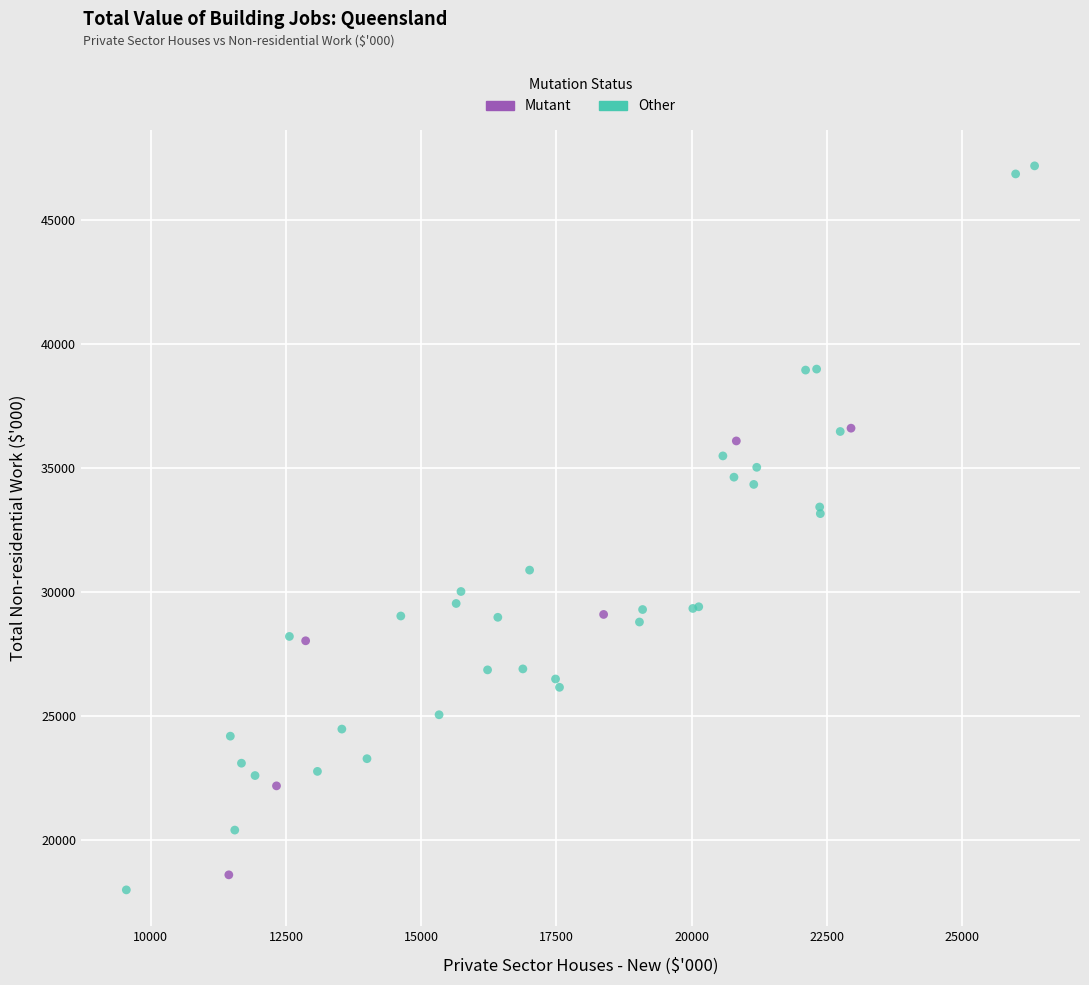

Which series contains the highest Y value?

Other